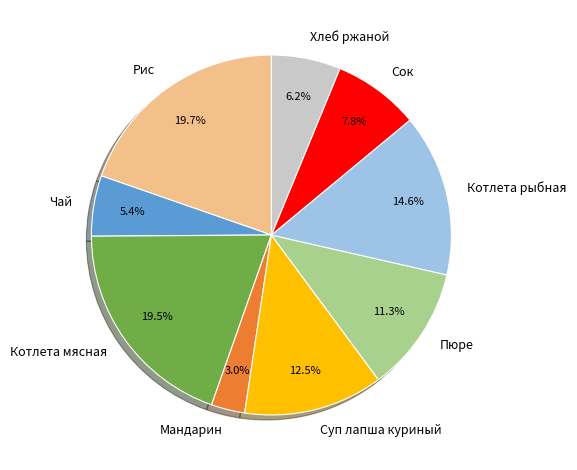

Which slice is the smallest?

Мандарин